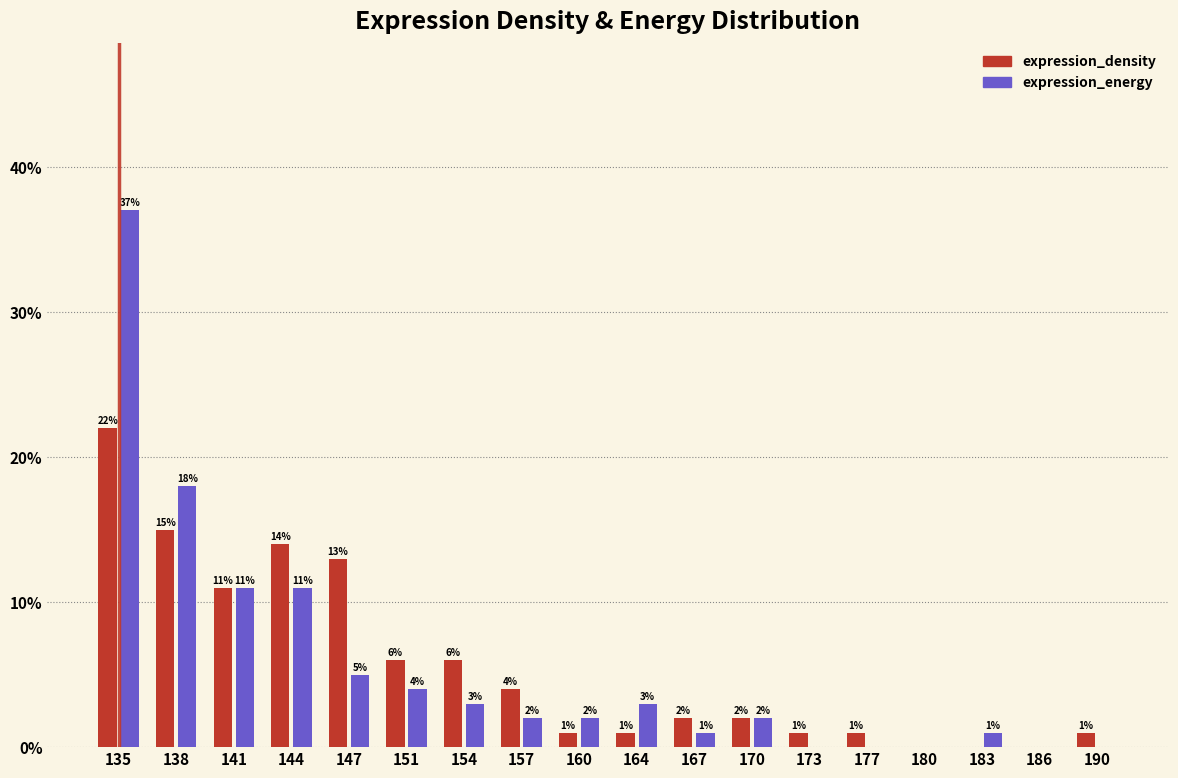

Reading right to left, list all the values displayed in this chart.

expression_density: 190=1.0	186=0.0	183=0.0	180=0.0	177=1.0	173=1.0	170=2.0	167=2.0	164=1.0	160=1.0	157=4.0	154=6.0	151=6.0	147=13.0	144=14.0	141=11.0	138=15.0	135=22.0
expression_energy: 190=0.0	186=0.0	183=1.0	180=0.0	177=0.0	173=0.0	170=2.0	167=1.0	164=3.0	160=2.0	157=2.0	154=3.0	151=4.0	147=5.0	144=11.0	141=11.0	138=18.0	135=37.0